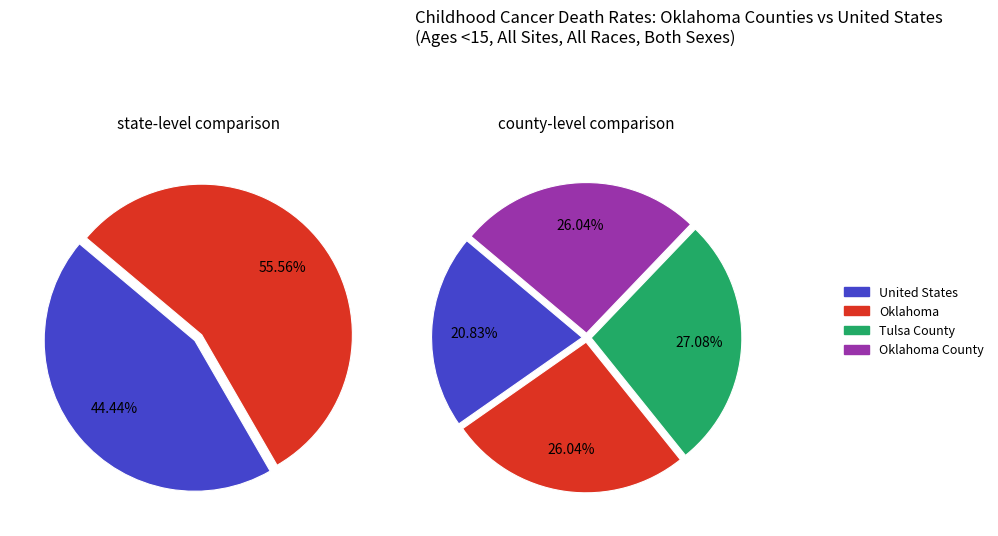

Combined, what portion of the pie is Oklahoma and United States?

46.9%